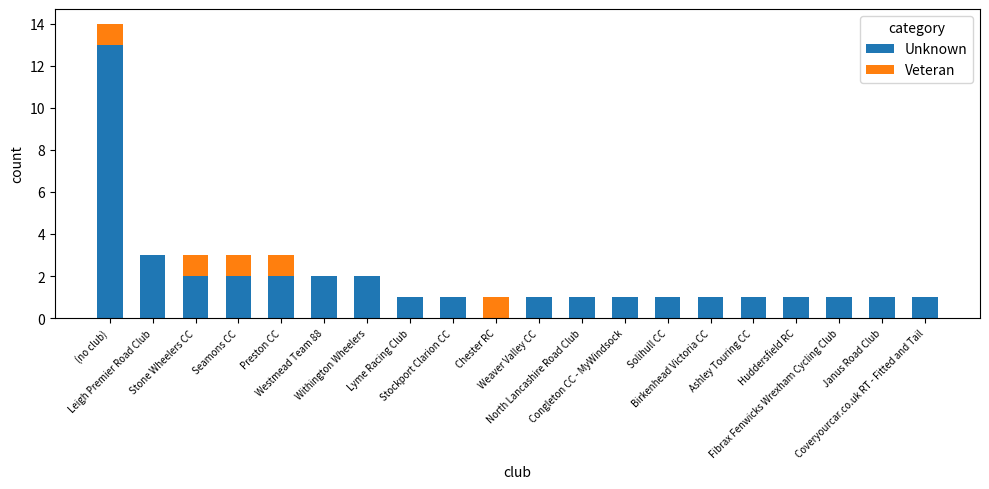

At which category is the sum across all series the highest?

(no club)